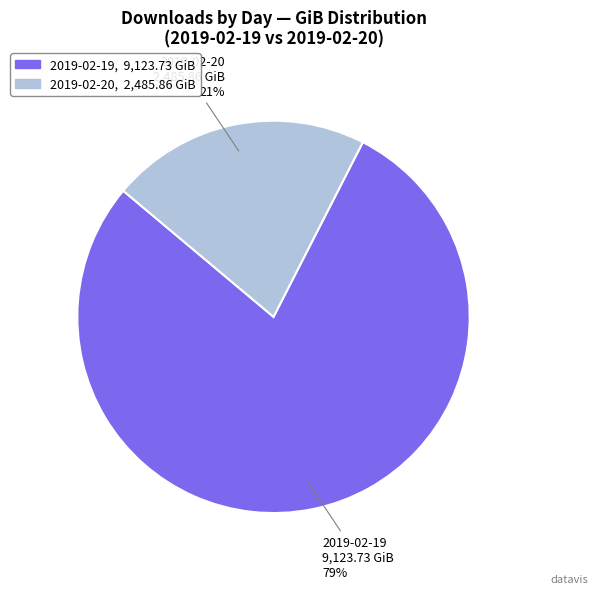

Do 2019-02-19 and 2019-02-20 together represent more than half of the pie?

Yes